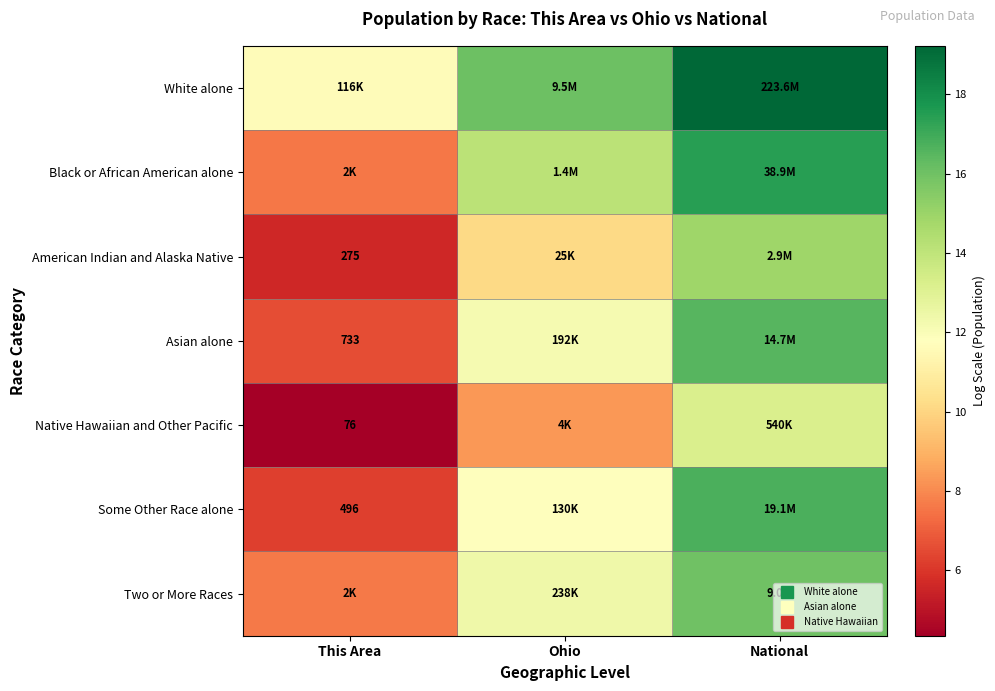

Which has a higher value, This Area or Ohio?

Ohio